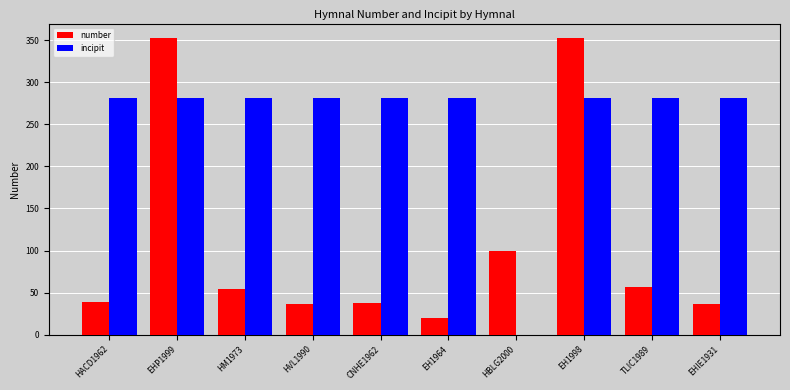

What is the total value across all series at HVL1990?

318.6